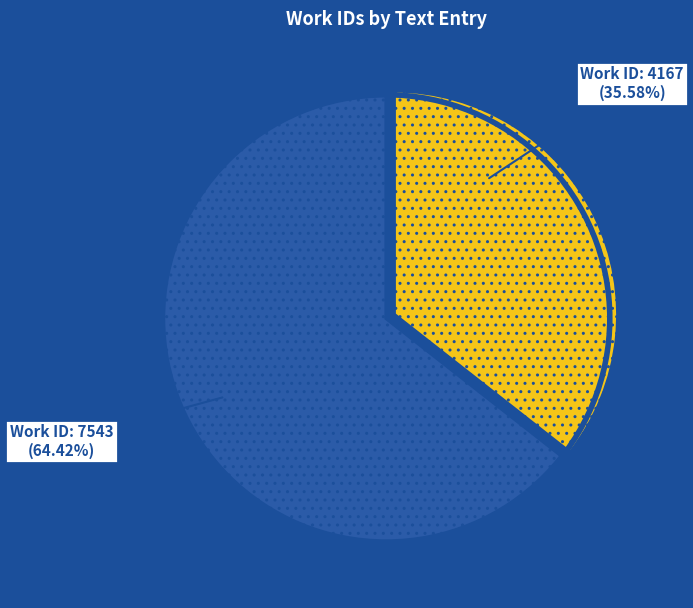

To the nearest percent, what is the average slice percentage?

50%